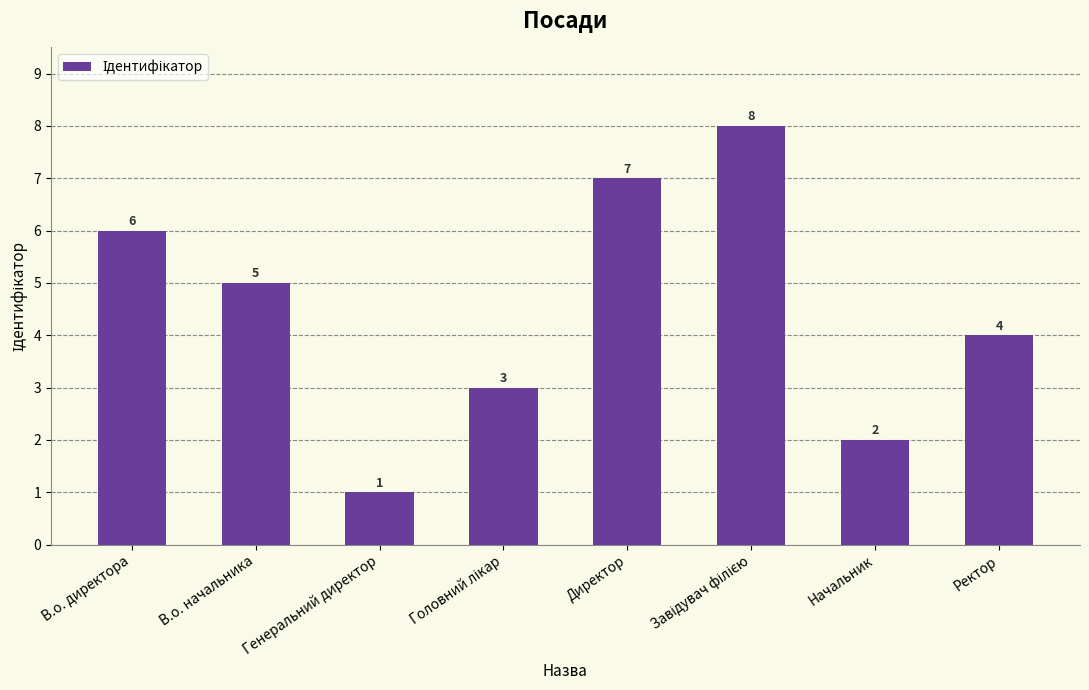

Reading right to left, what are all the values shown in this chart?

4	2	8	7	3	1	5	6